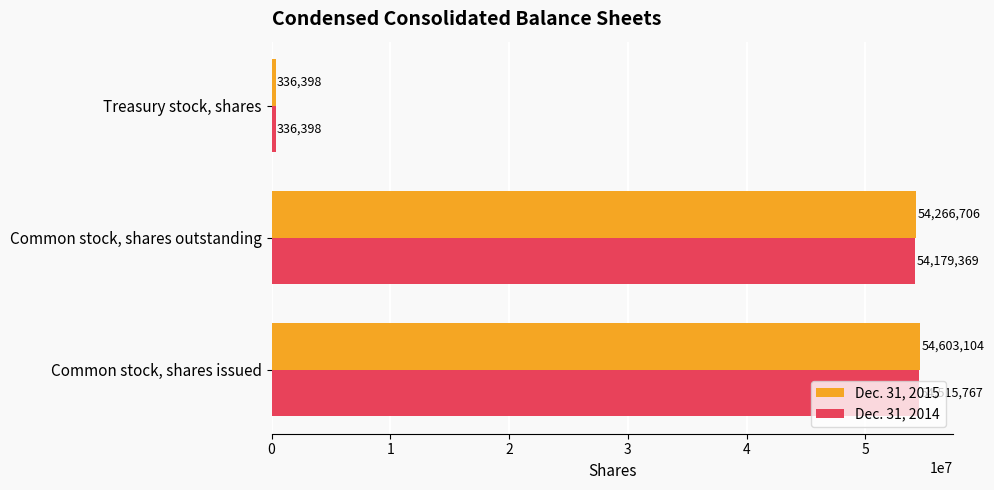

True or false: Dec. 31, 2015 has a value of 54603104 at Common stock, shares issued.

True